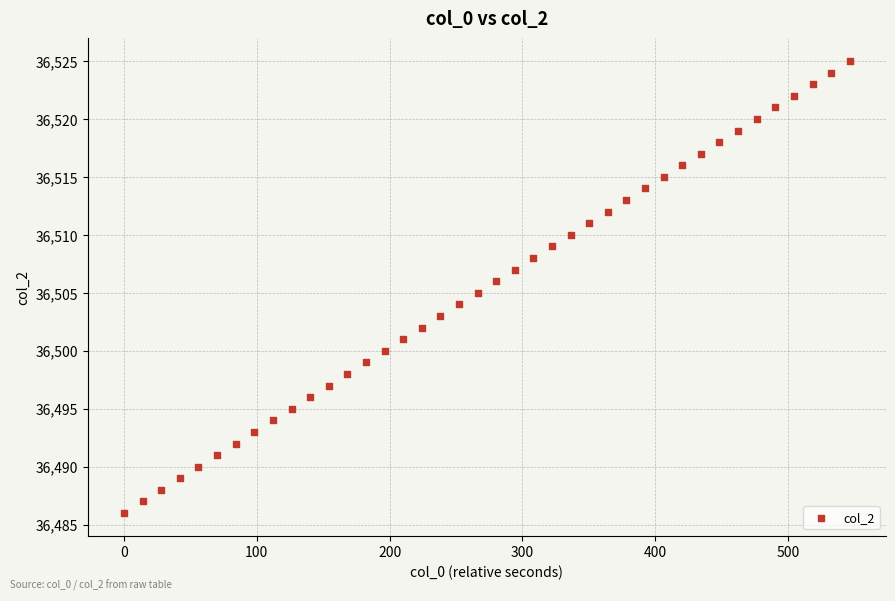

What is the range of Y values (max minus min)?

39